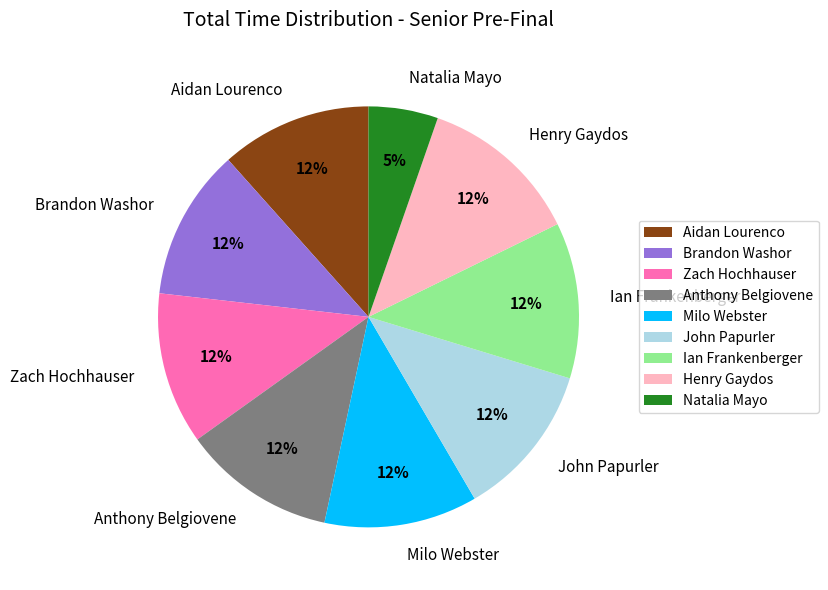

Does Milo Webster account for over 50% of the chart?

No